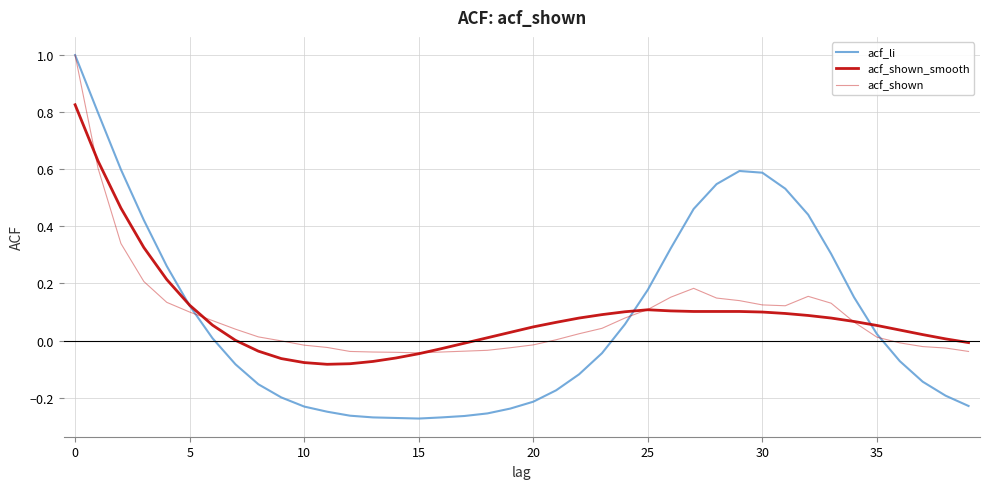

Where is the first local minimum for acf_li?

15